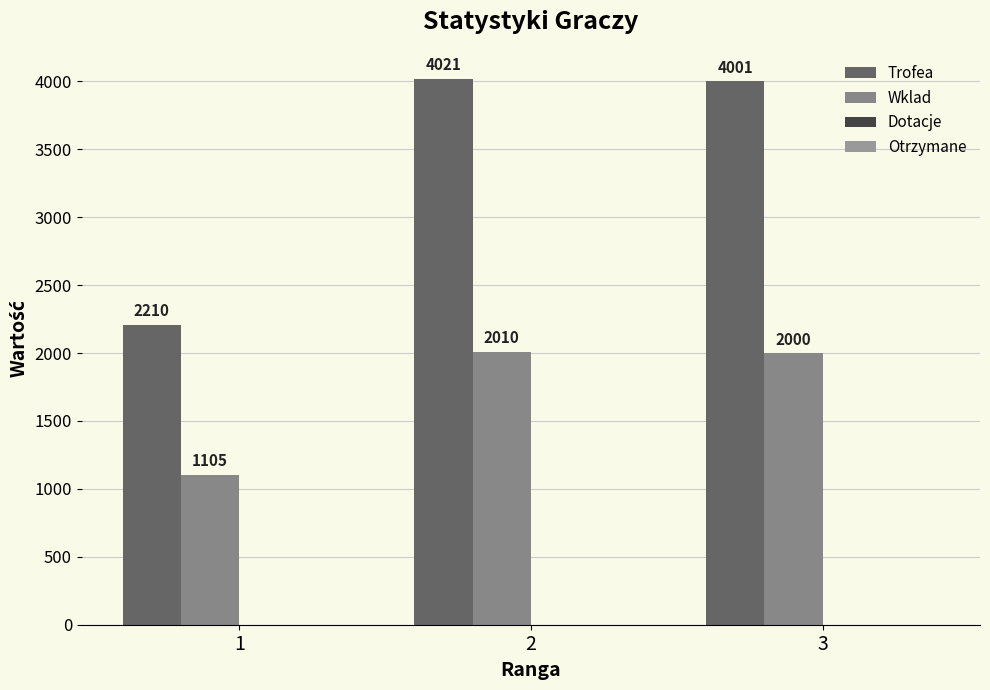

Are the bars grouped side by side (vs. stacked)?

Yes